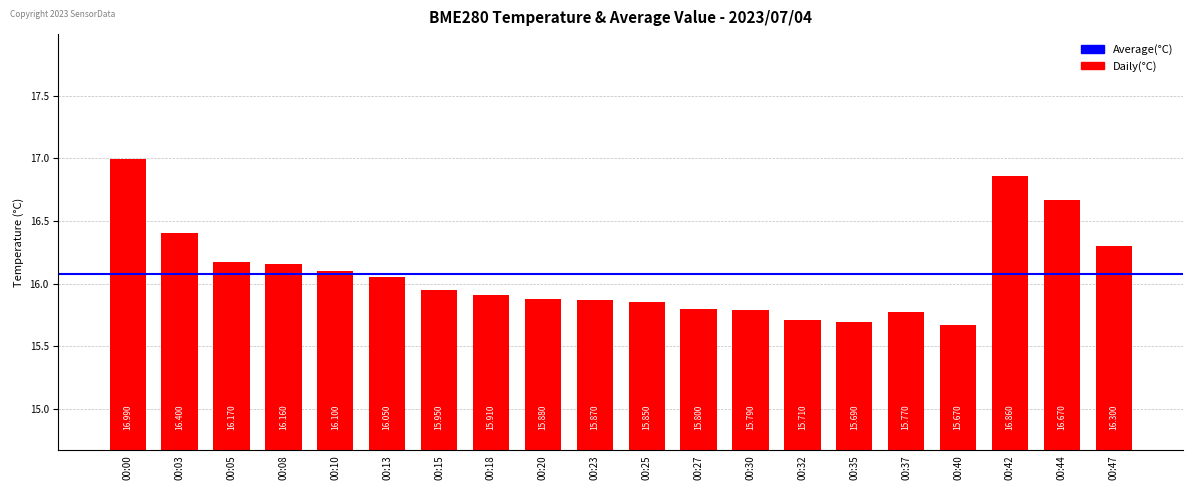

What is the difference between the second highest and second lowest values?

1.2